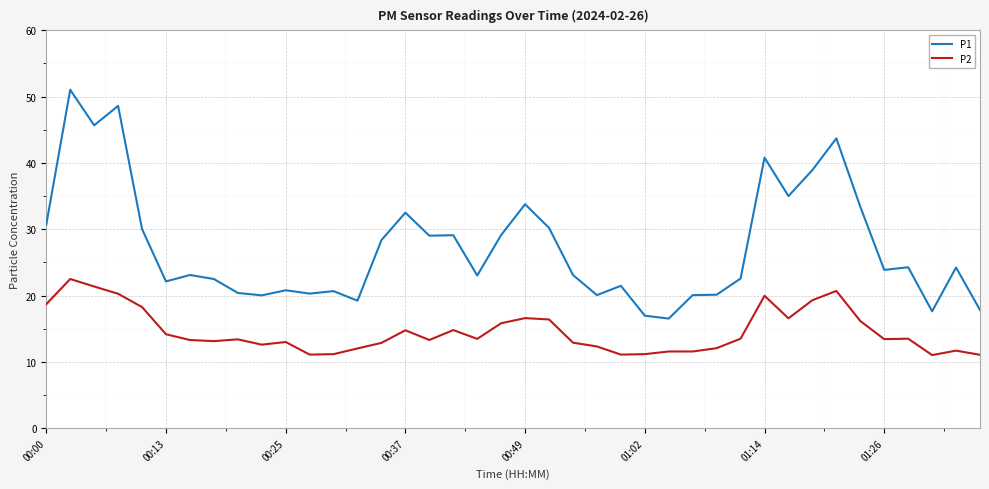

Which series has the largest range (max minus min)?

P1